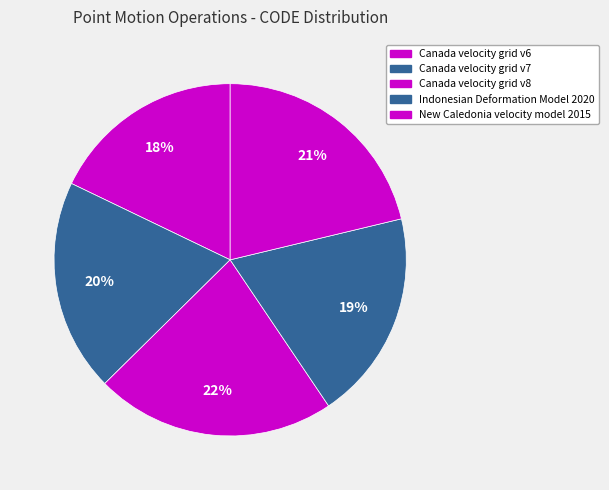

What percentage is NOT represented by Canada velocity grid v8?

78.0%